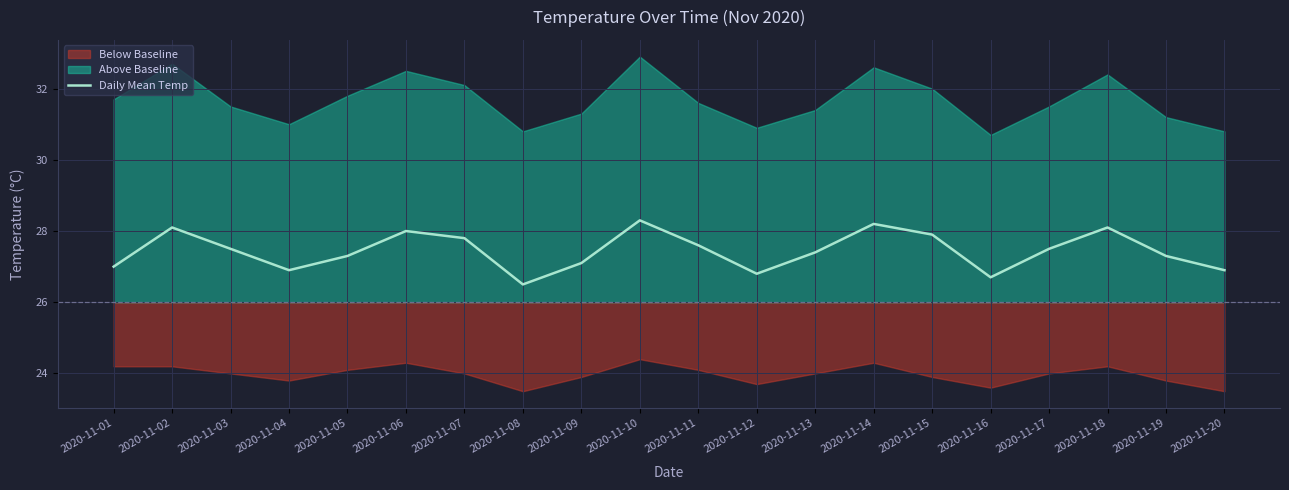

What is the ratio of the value at 2020-11-18 to the value at 2020-11-17?

1.0